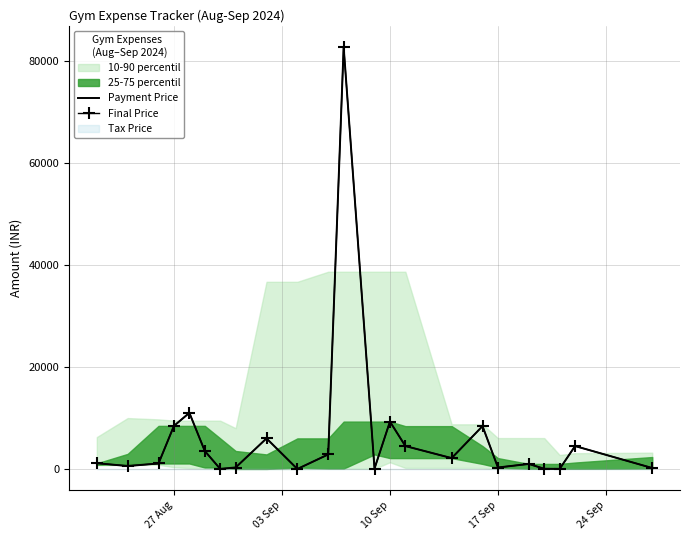

How many values in the Payment Price series exceed 1140?

11